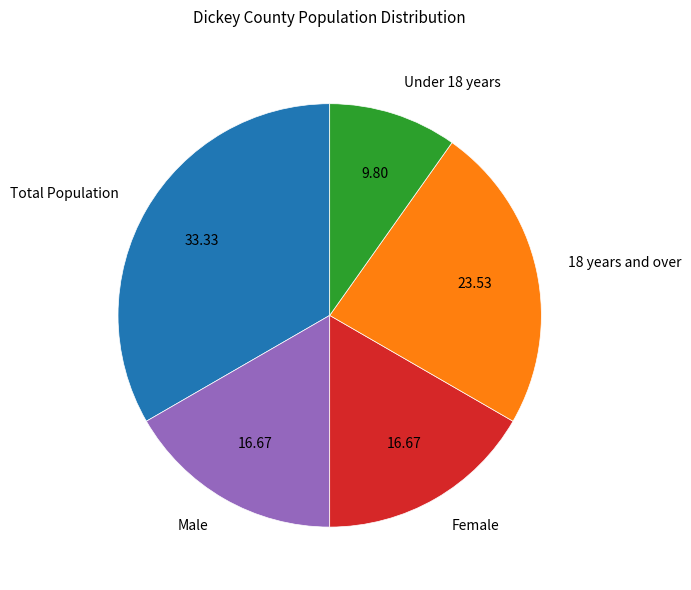

What is the largest slice in the pie chart?

Total Population